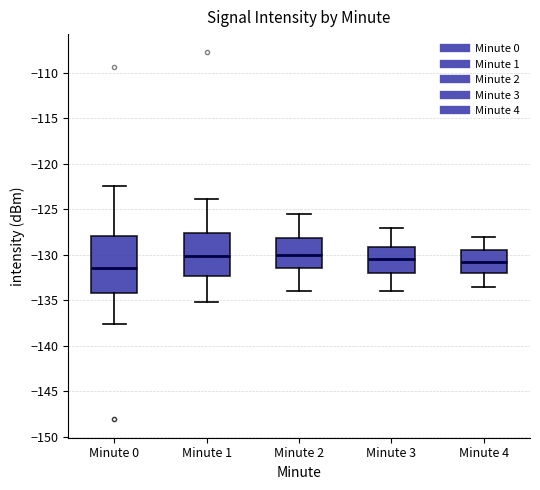

Comparing the boxes themselves (not the whiskers), which one is the tallest?

Minute 0